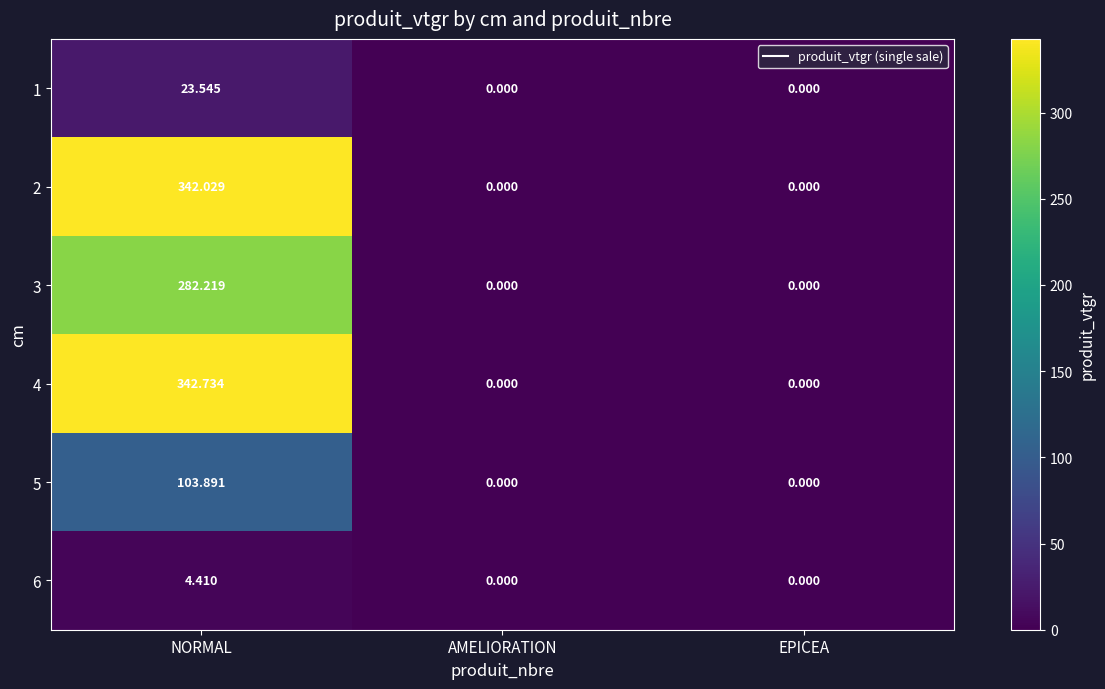

At which category is the sum across all series the highest?

NORMAL